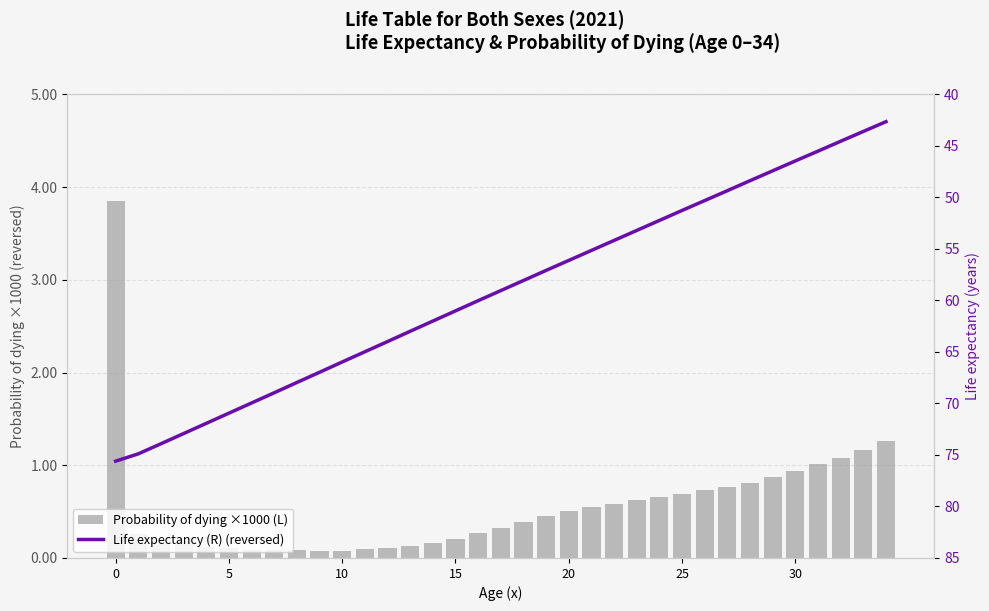

What is the total value across all series at 17?

59.4